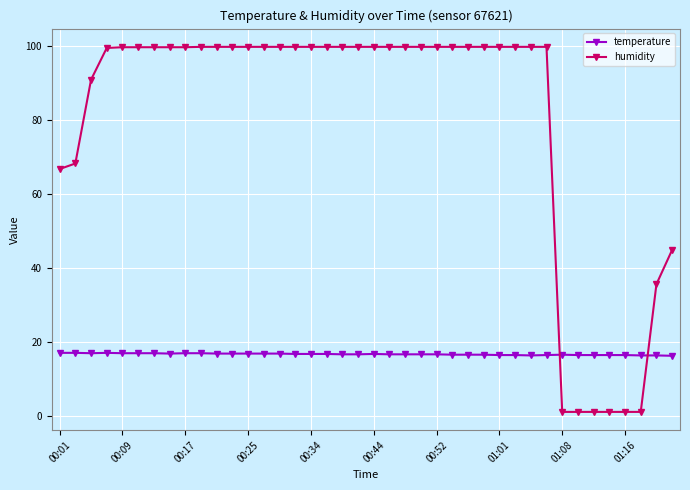

What is the maximum value shown in the chart?

99.9